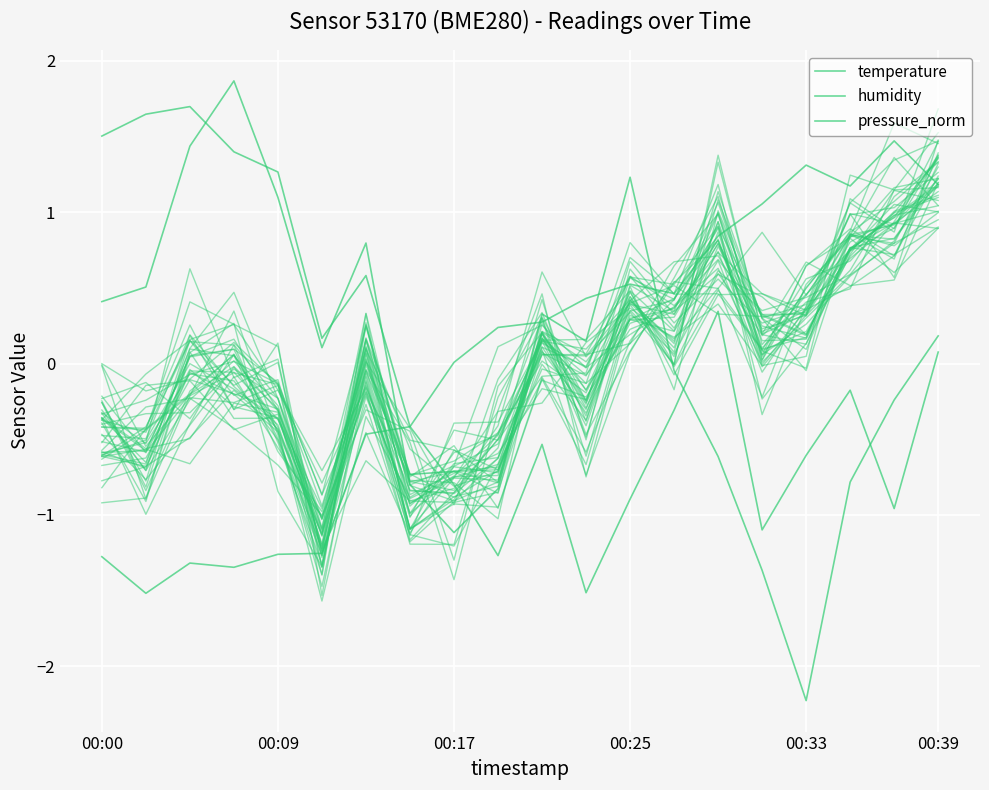

Between 10 and 15, which series saw the biggest shift?

humidity